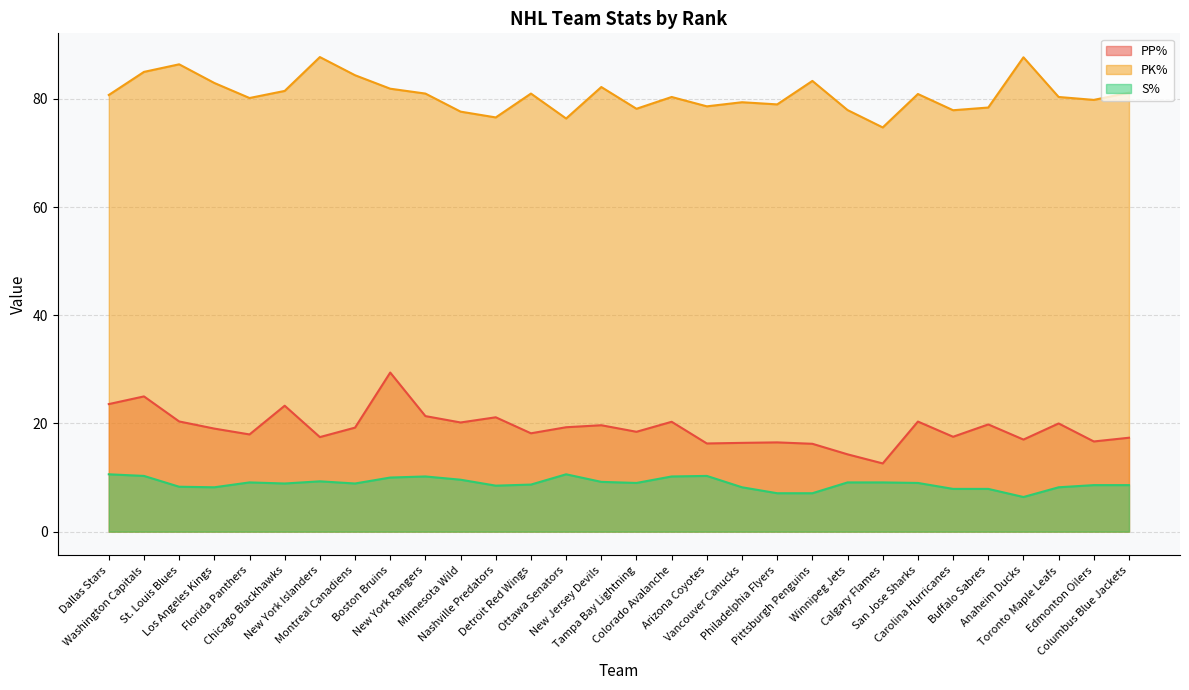

What position from the right is Philadelphia Flyers?

11